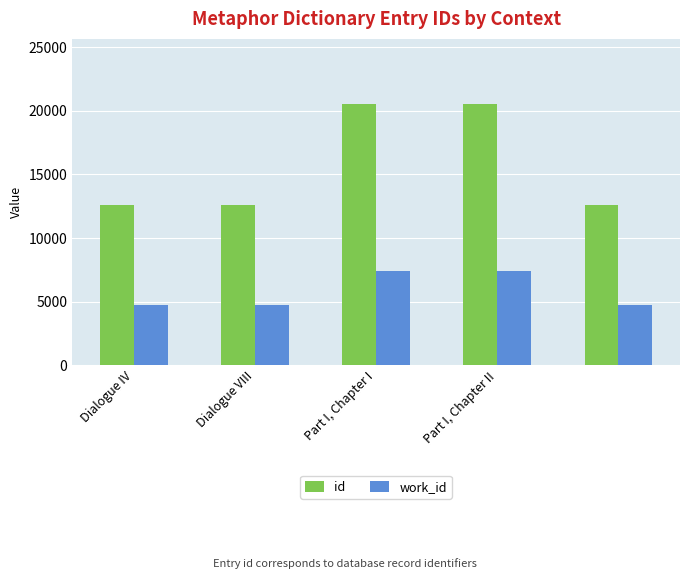

At how many categories does at least one series exceed 9550?

5